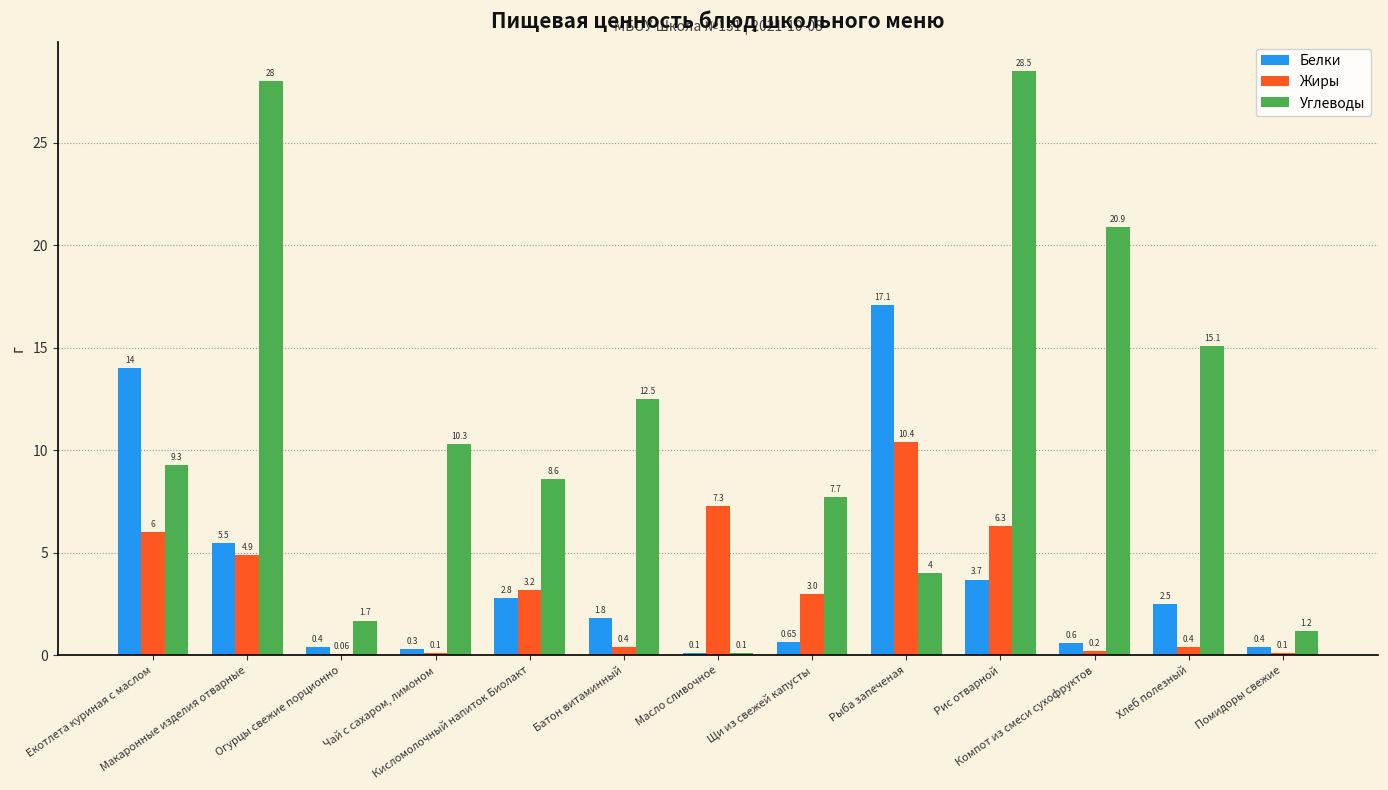

How many data points does each series have?

13